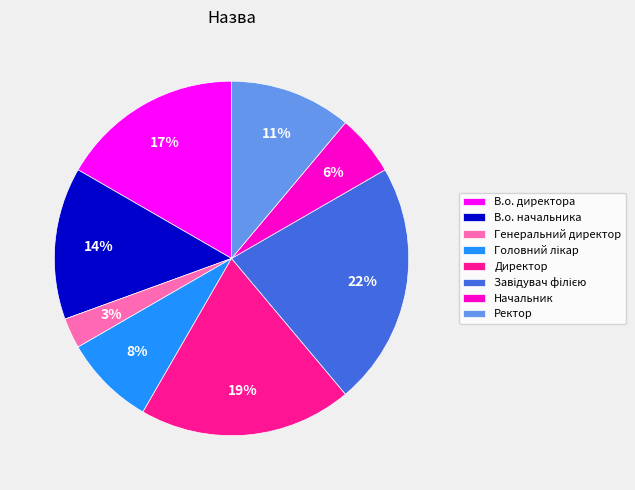

Between В.о. начальника and Директор, which is larger?

Директор